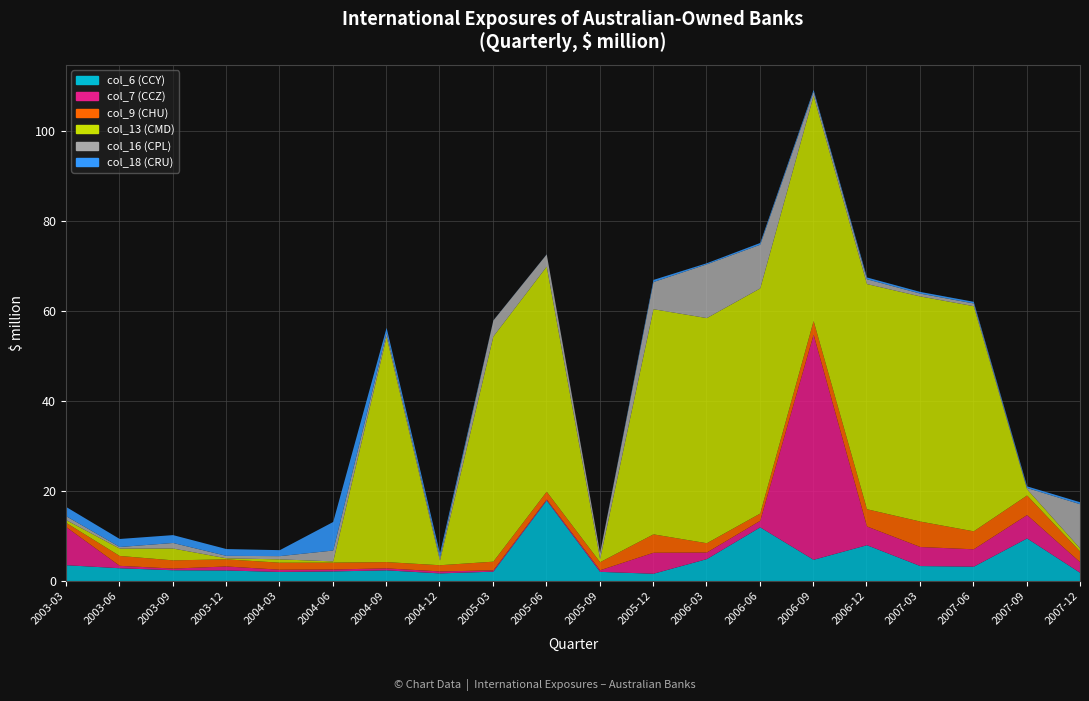

What is the label of the 1st point from the left?

2003-03-31